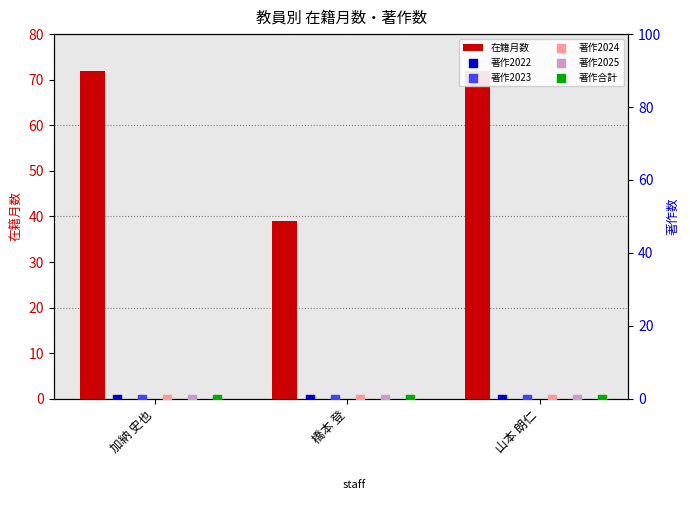

Which series has the largest total across all categories?

在籍月数